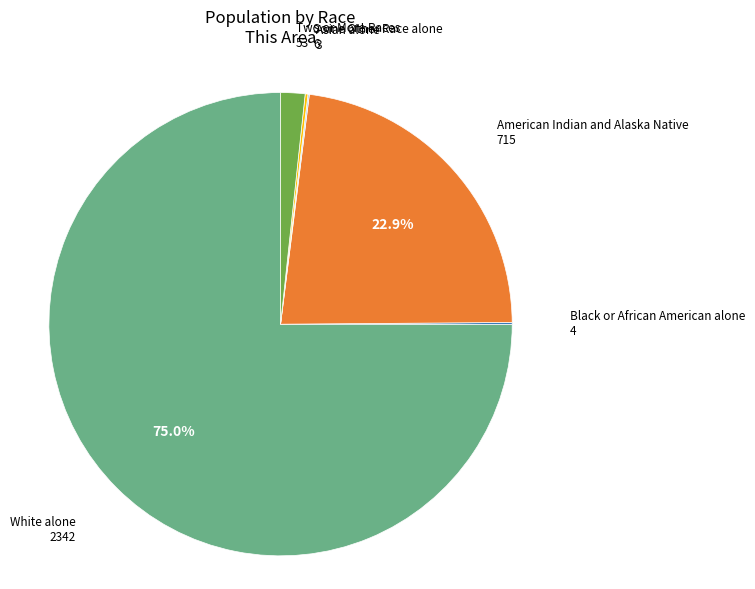

Does any single category account for the majority?

Yes